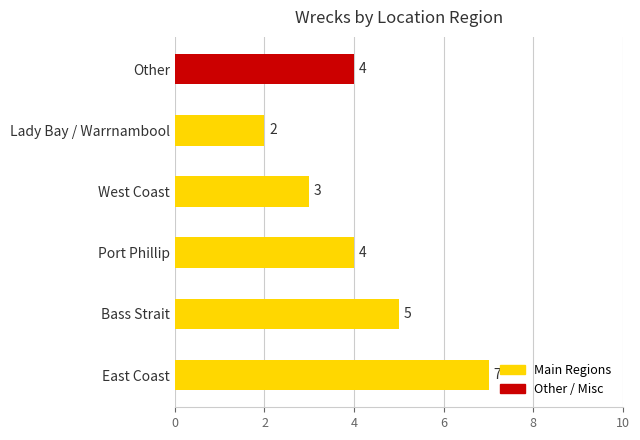

What is the approximate value at Port Phillip?

4